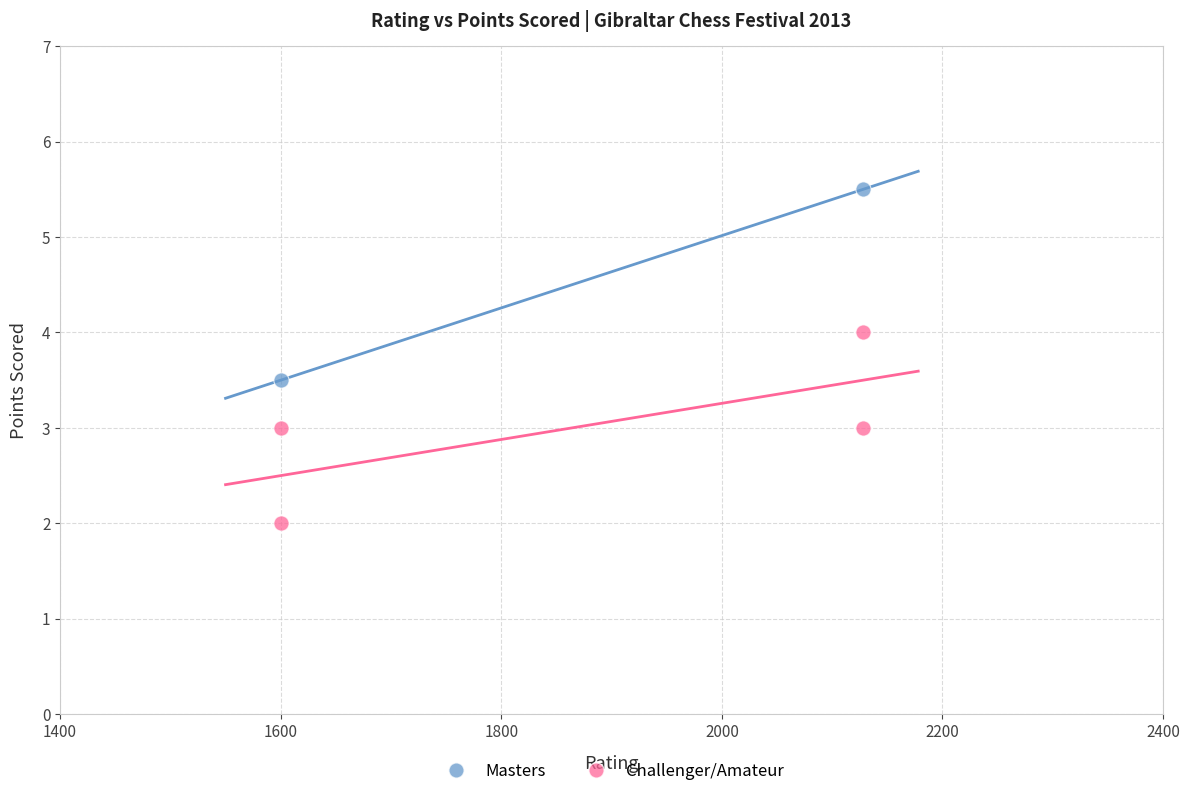

What are all the series names shown in the legend?

Masters, Challenger/Amateur